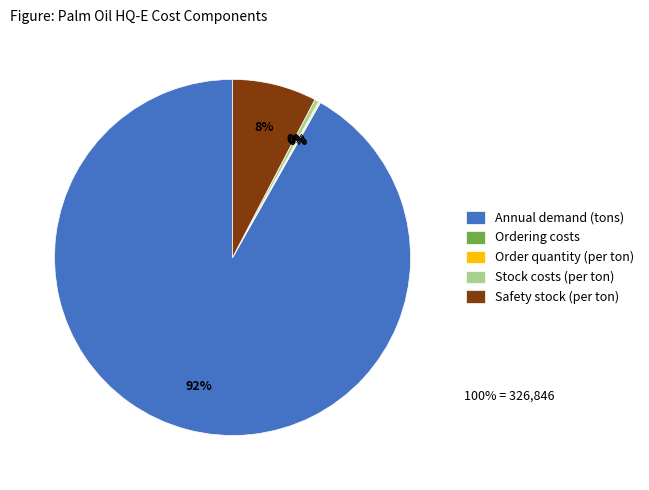

What is the largest slice in the pie chart?

Annual demand (tons)